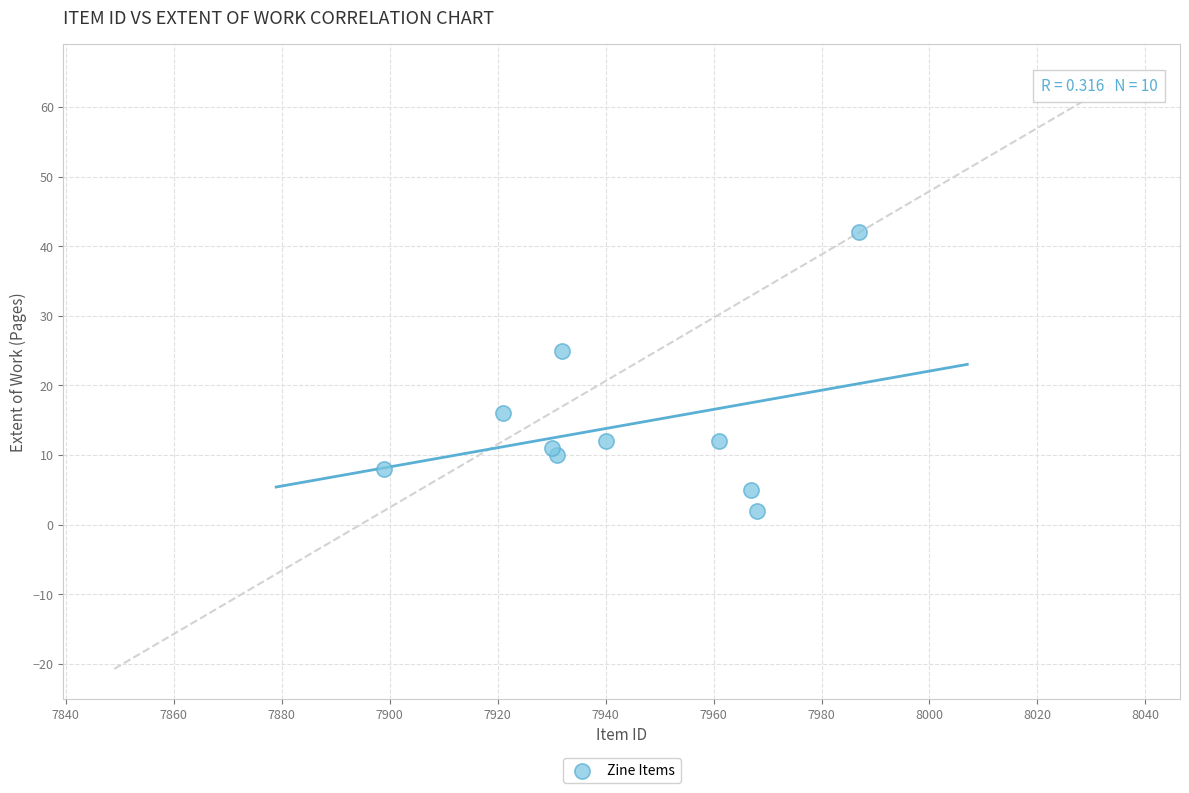

What is the average X value?

7944